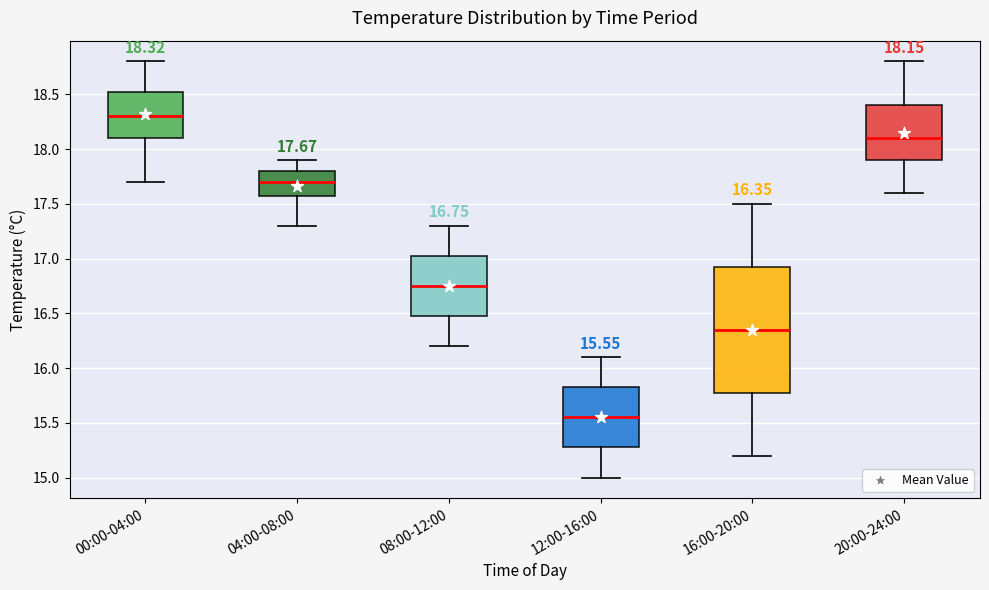

Which box has the highest median line?

00:00-04:00